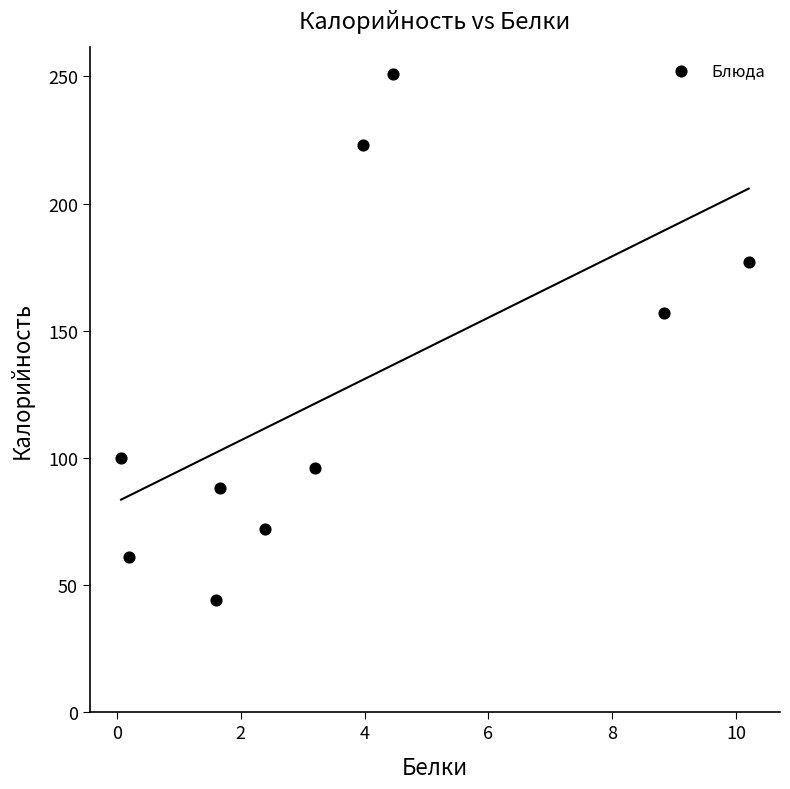

What Y value in the scatter plot is closest to 147?

157